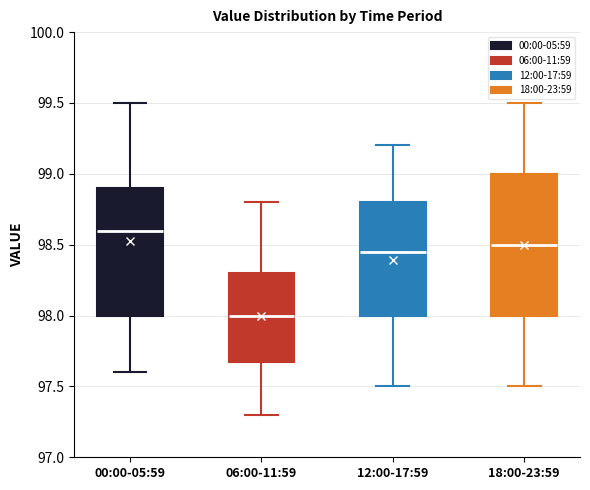

Which box has the lowest median line?

06:00-11:59